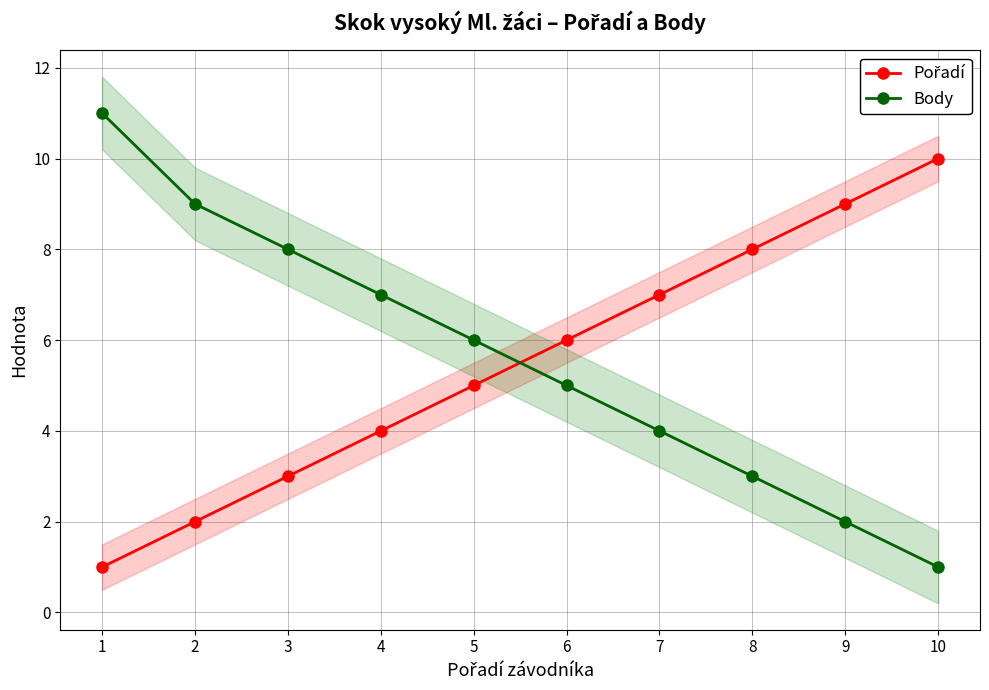

What is the difference between the second highest and second lowest values in the Body series?

7